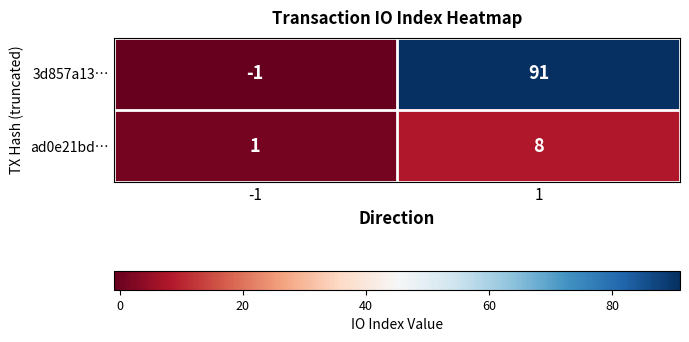

What is the spread (max minus min) of values at 1?

83